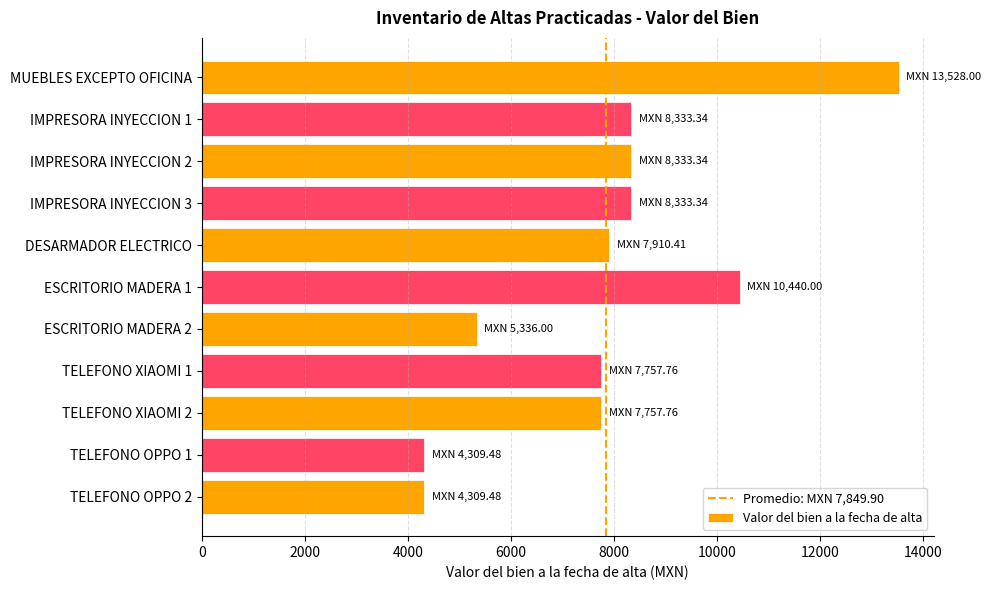

What is the ratio of the value at IMPRESORA INYECCION 1 to the value at ESCRITORIO MADERA 1?

0.8